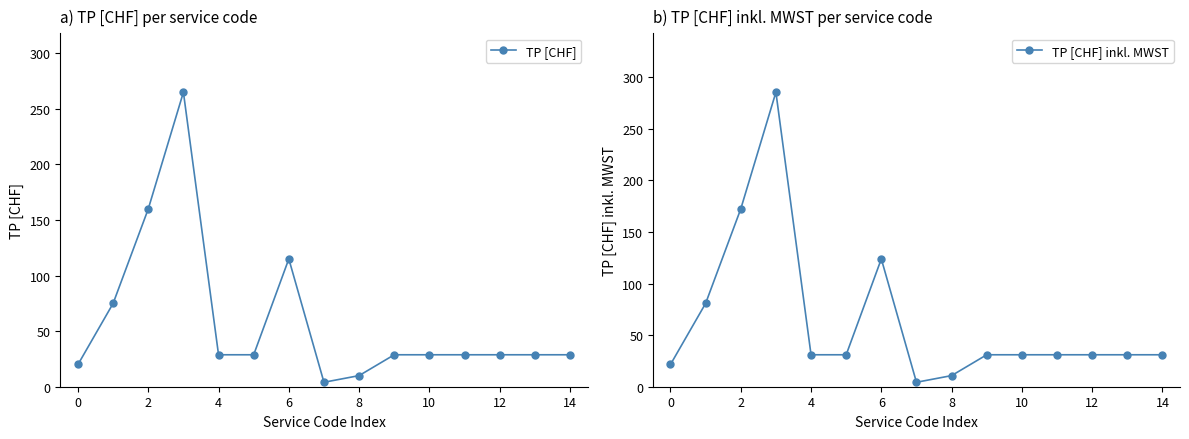

What is the difference between the second highest and second lowest values in the TP [CHF] series?

150.0